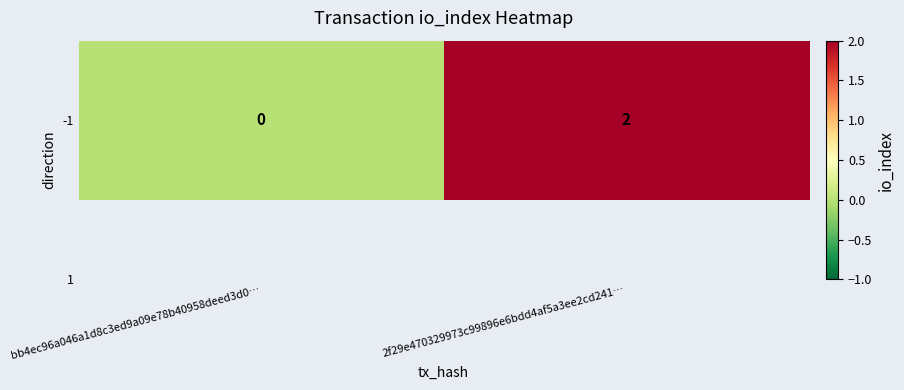

What is the difference between the maximum and minimum values?

2